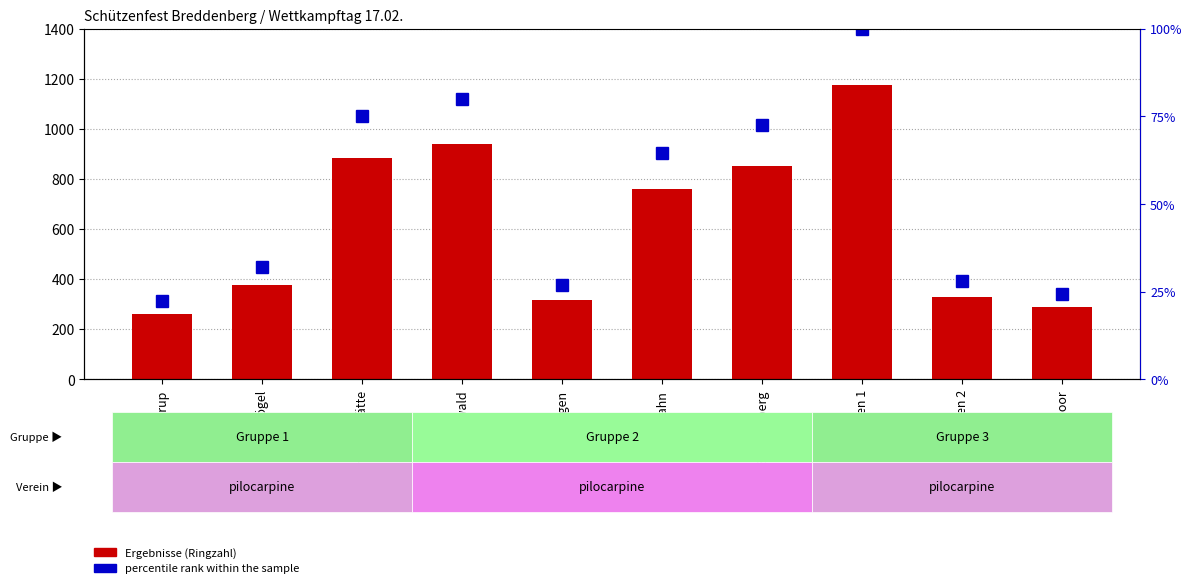

At which label is Ergebnisse closest to 718?

Lahn